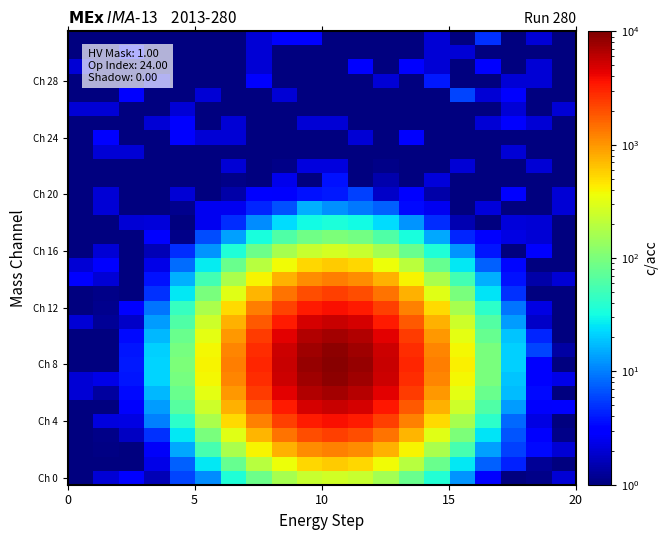

Which series has the widest spread of values?

Ch 8